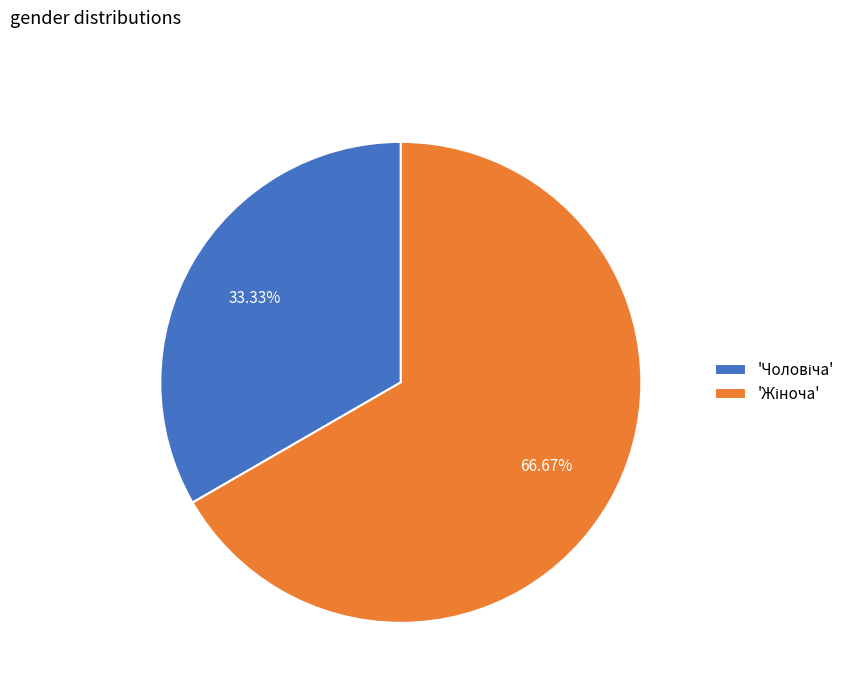

Does any single category account for the majority?

Yes